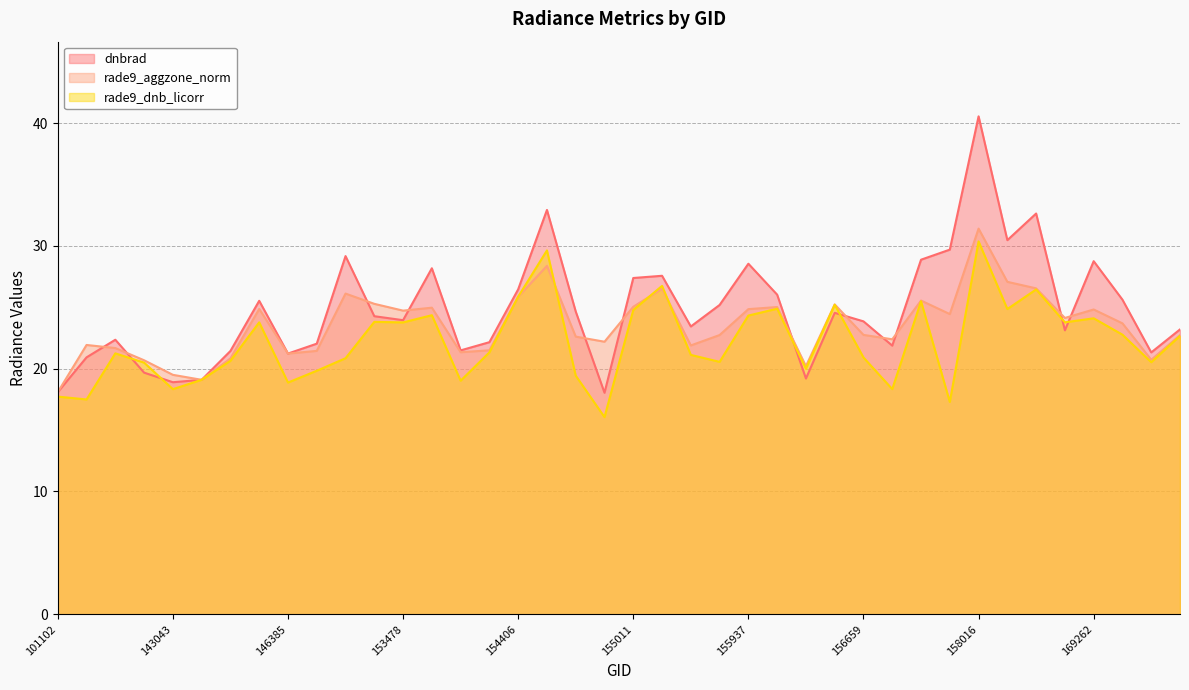

How many interior local peaks does the dnbrad series have?

11